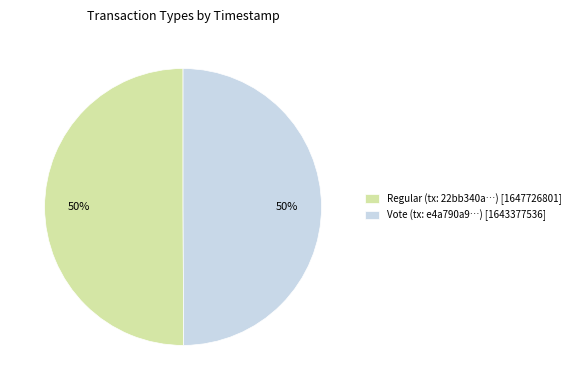

Is it true that Vote is 50% of the pie?

True